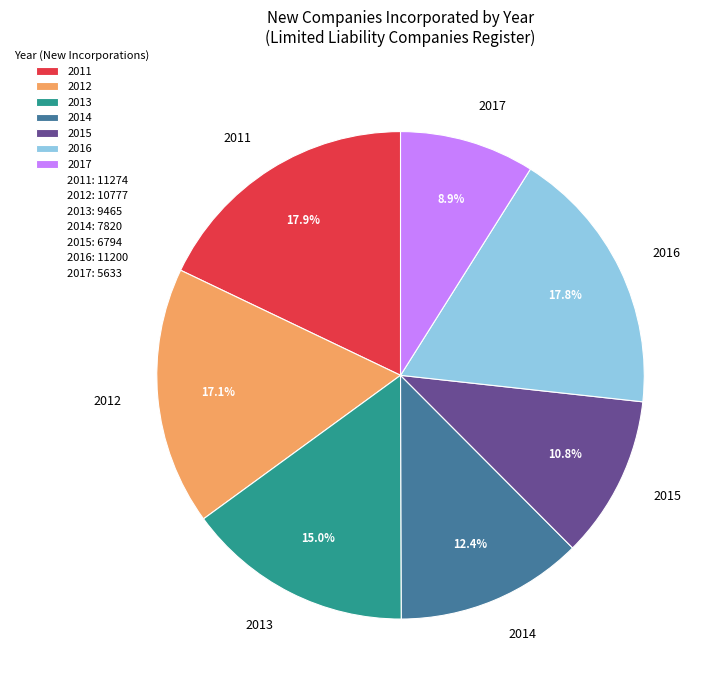

What percentage is the 2012 slice, to the nearest percent?

17%